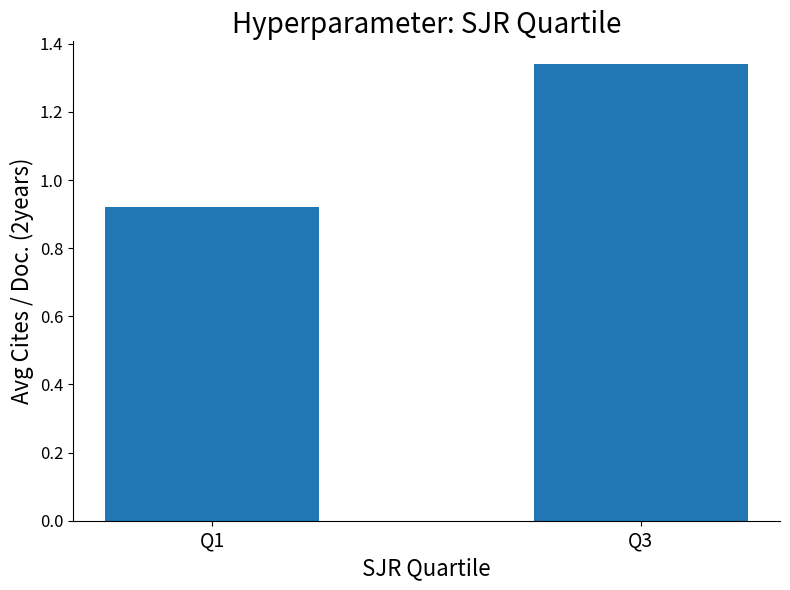

What is the average value?

1.1